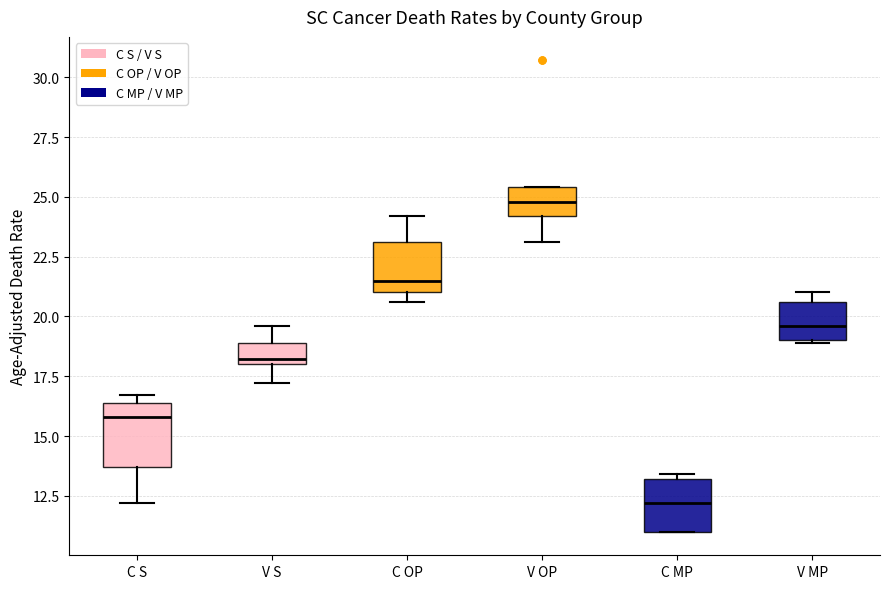

Where does the lower whisker of the box for V S end on the y-axis? The values are not printed on the chart, so give them approximately, as read against the axis.

17.0